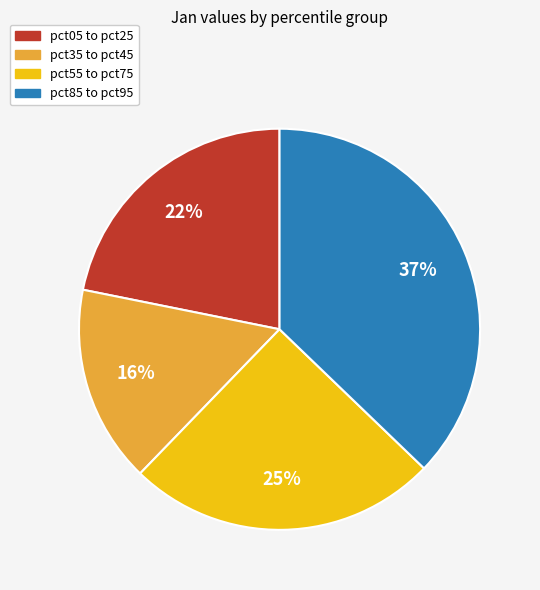

Rank the categories by value from lowest to highest.

pct35 to pct45, pct05 to pct25, pct55 to pct75, pct85 to pct95